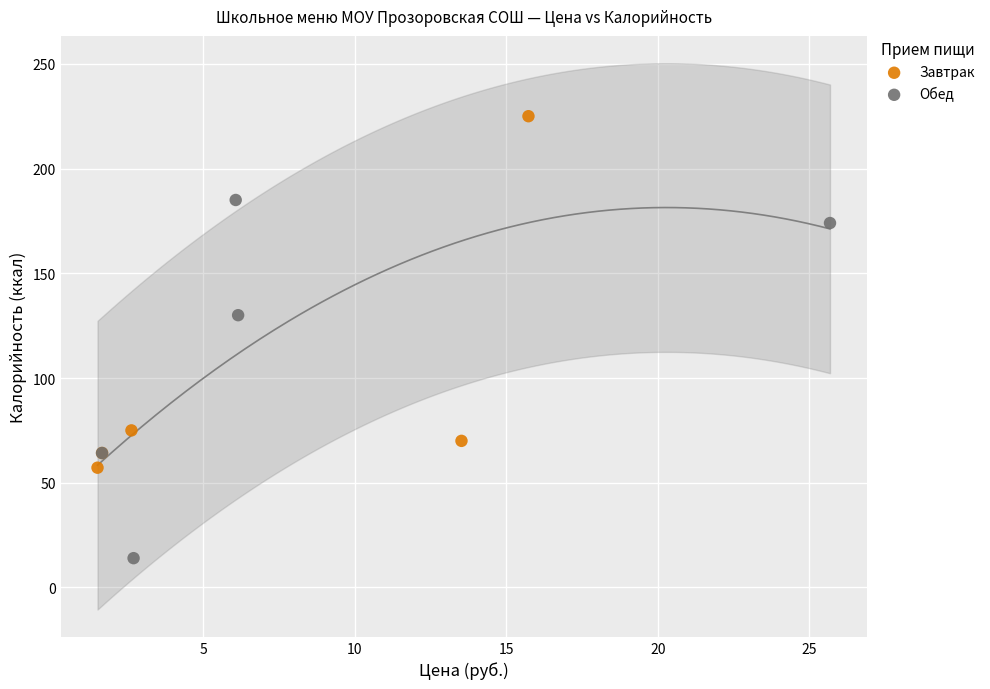

Which series contains the highest Y value?

Завтрак